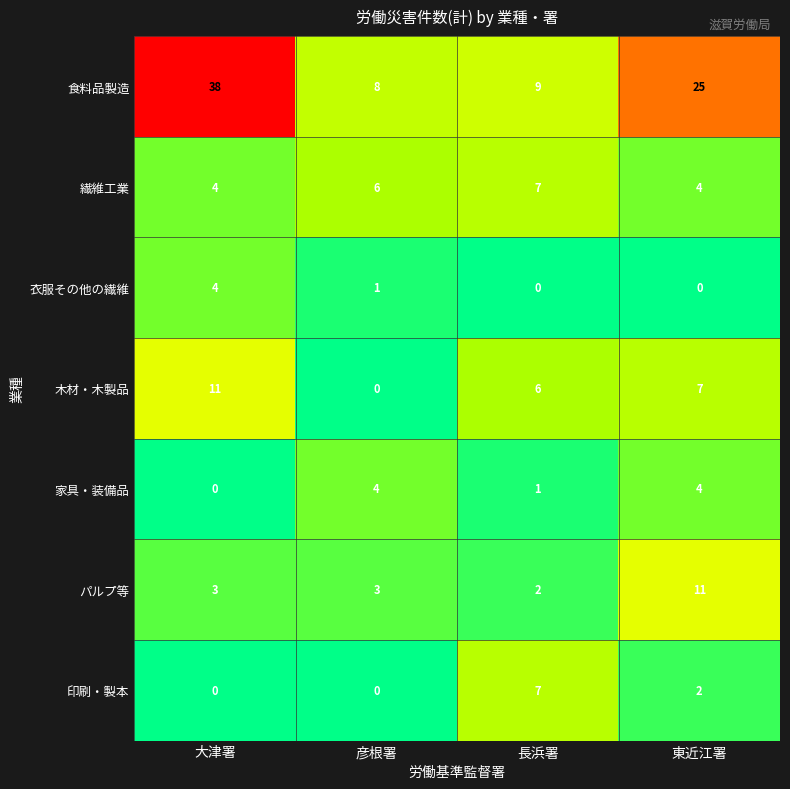

How many data points does each series have?

4